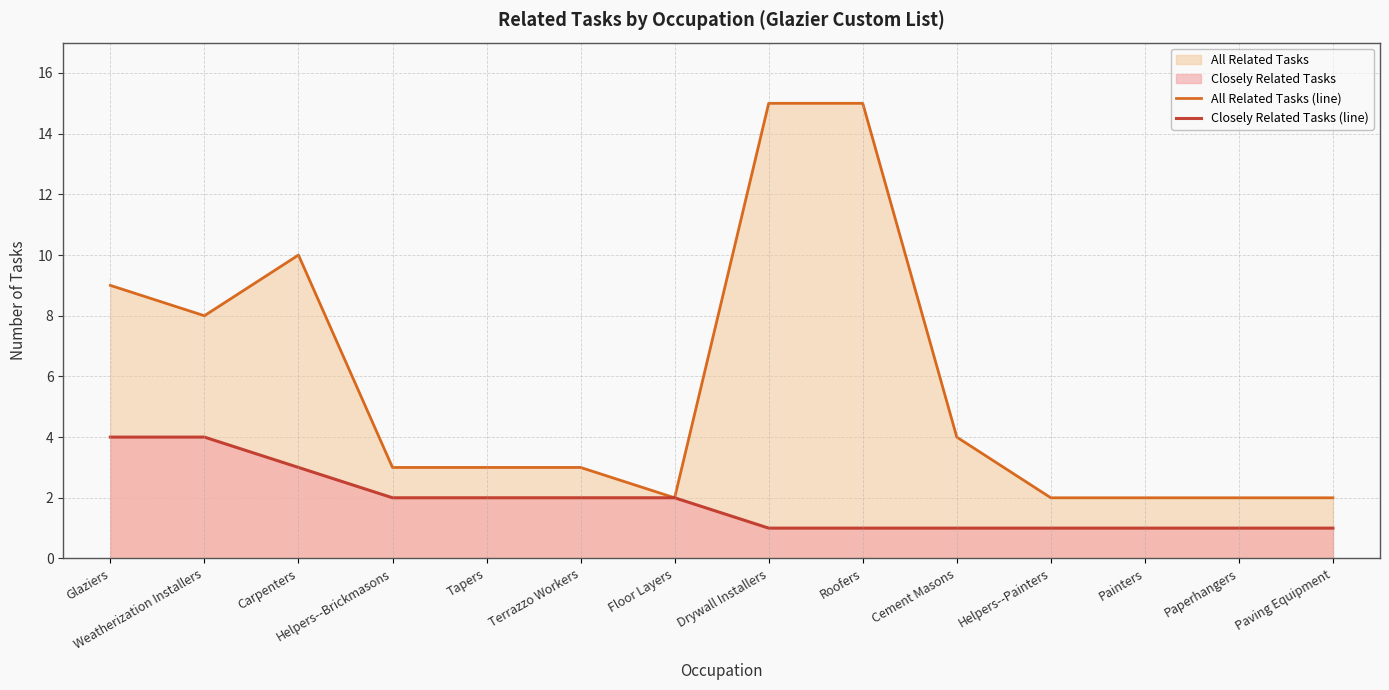

How many values in the All Related Tasks (line) series exceed 3?

6